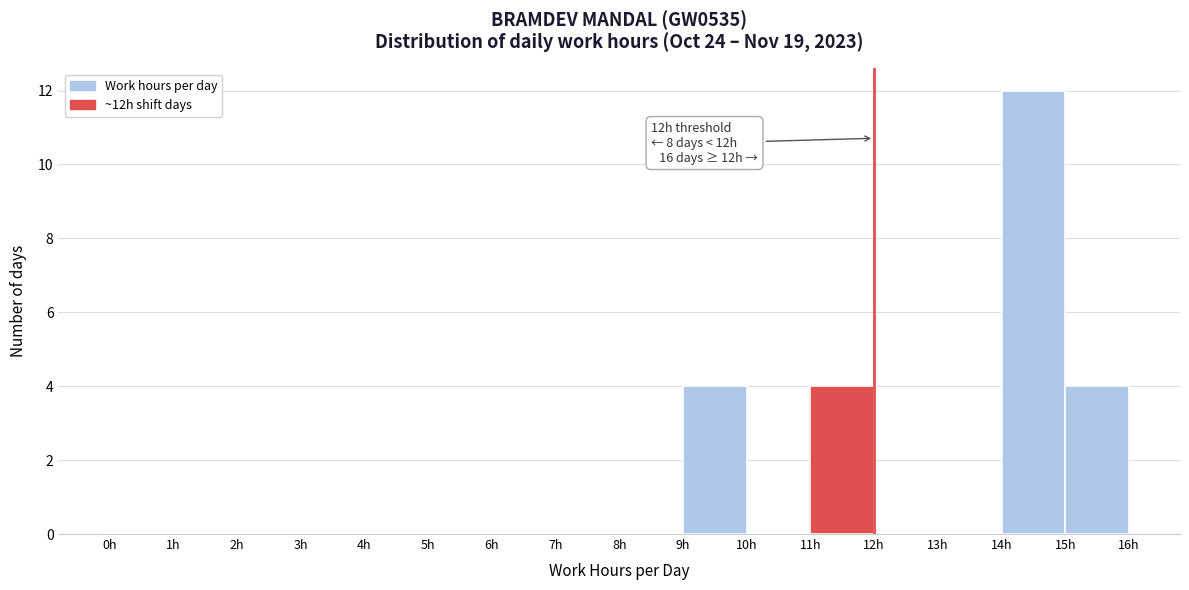

Which range on the x-axis has the tallest bar?

14 to 15